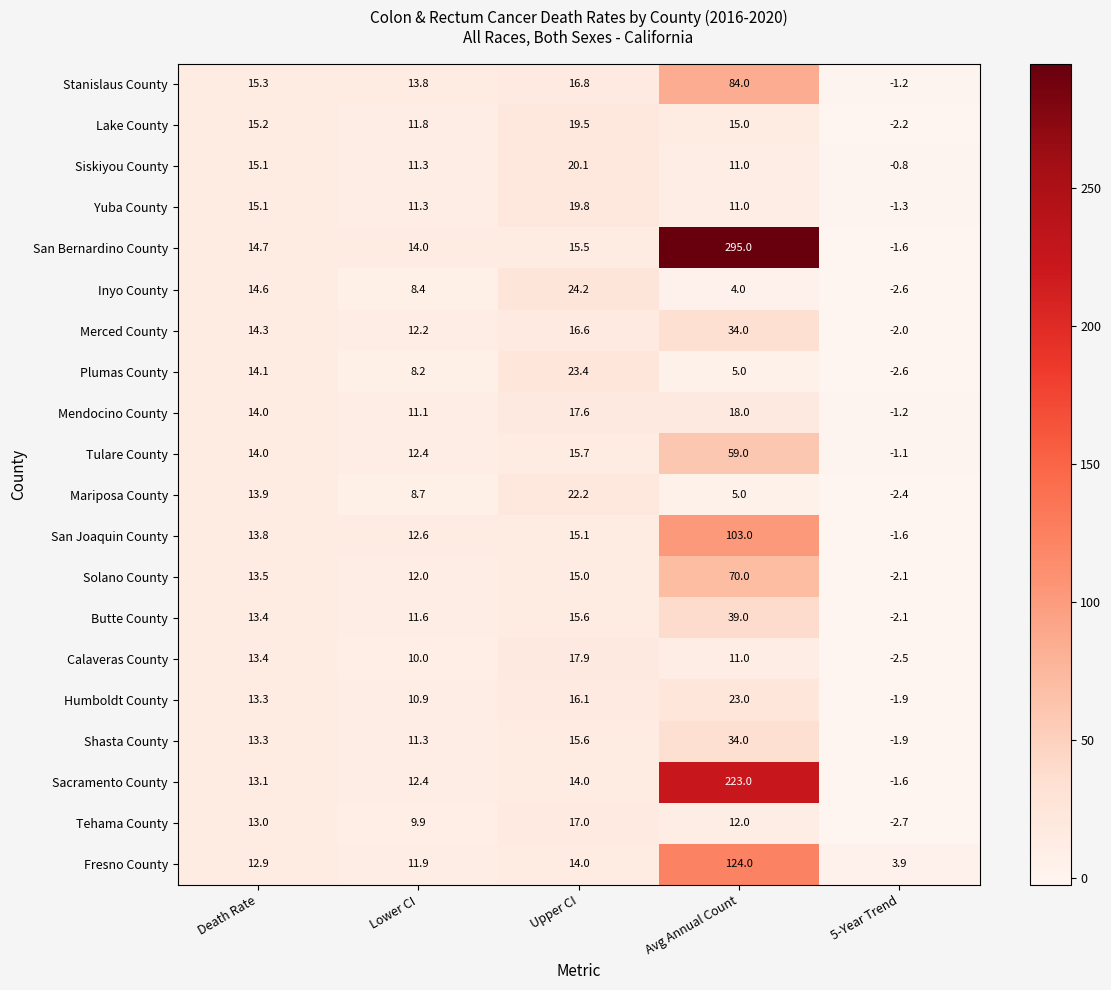

What is the sum of all Stanislaus County values?

128.7